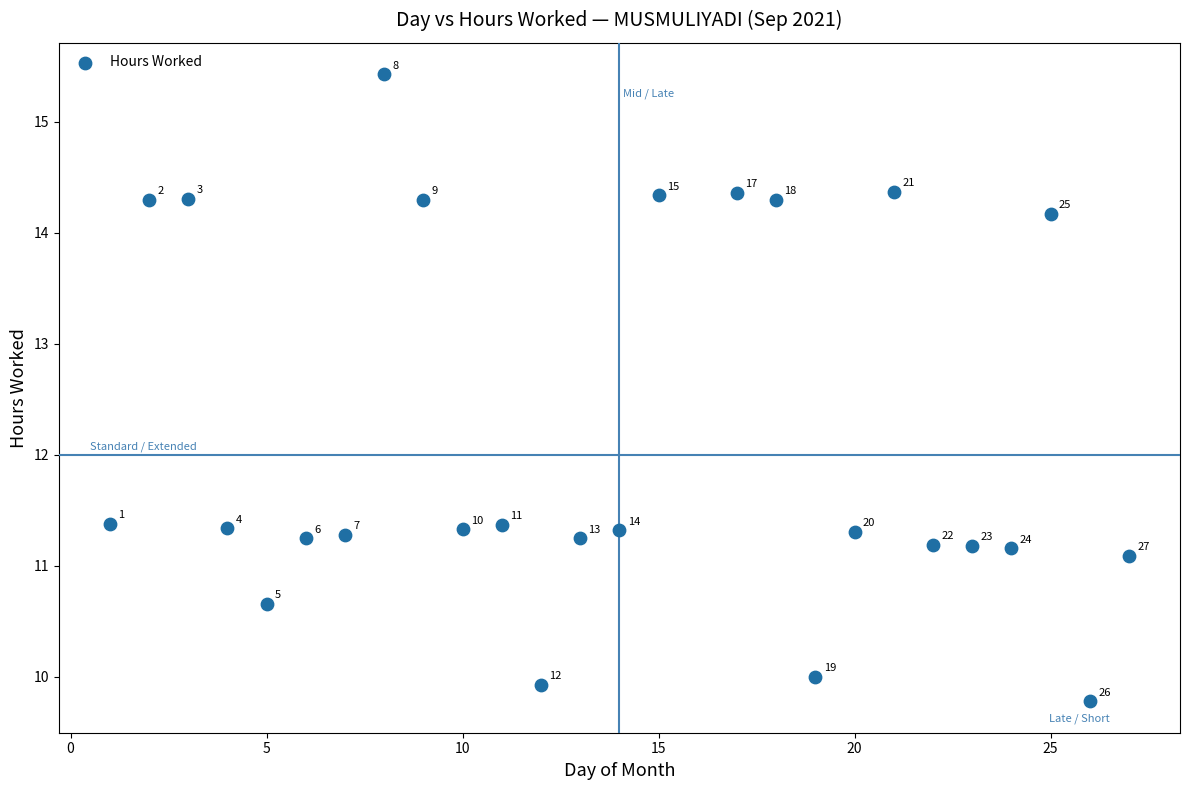

What is the range of X values (max minus min)?

26.0